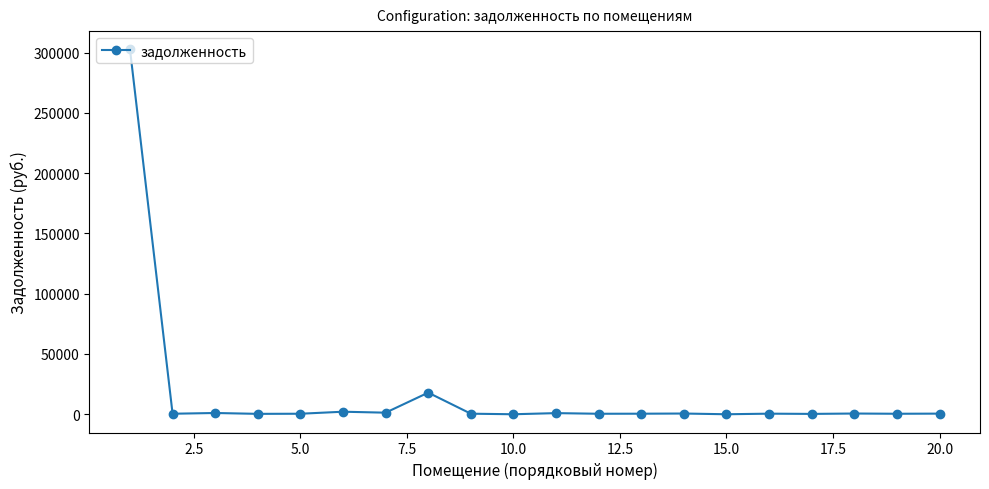

What is the difference between the maximum and minimum values?

302642.1